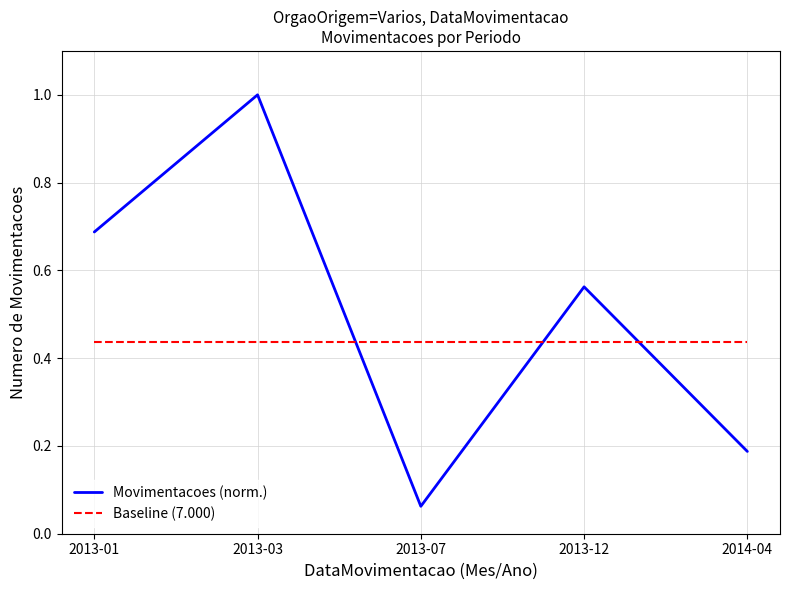

What position from the right is 2013-07?

3